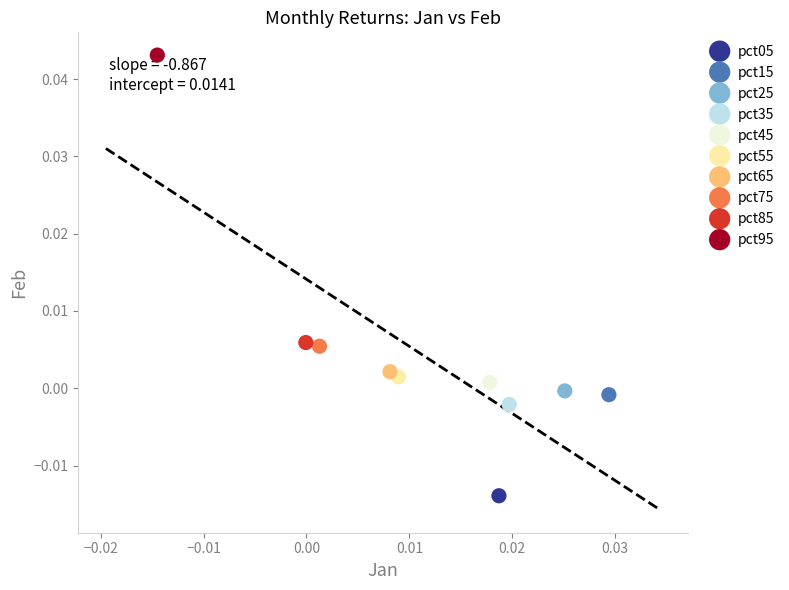

What are all the series names shown in the legend?

pct05, pct15, pct25, pct35, pct45, pct55, pct65, pct75, pct85, pct95